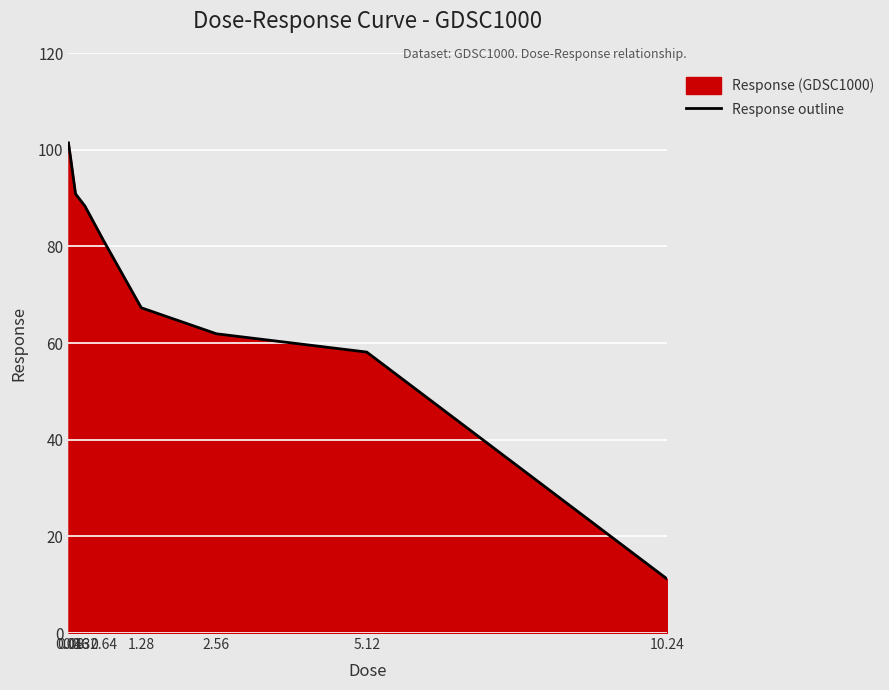

Reading left to right, list all the values displayed in this chart.

0.04=101.4	0.08=98.0	0.16=90.9	0.32=88.3	0.64=81.1	1.28=67.3	2.56=61.9	5.12=58.1	10.24=11.1